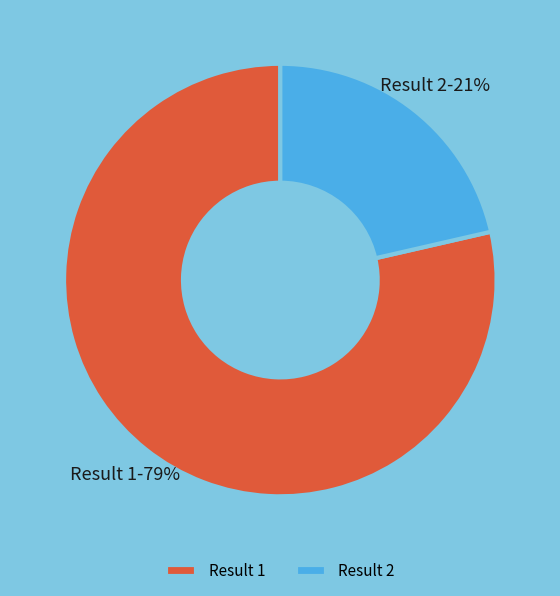

Which has a higher value, Result 2 or Result 1?

Result 1